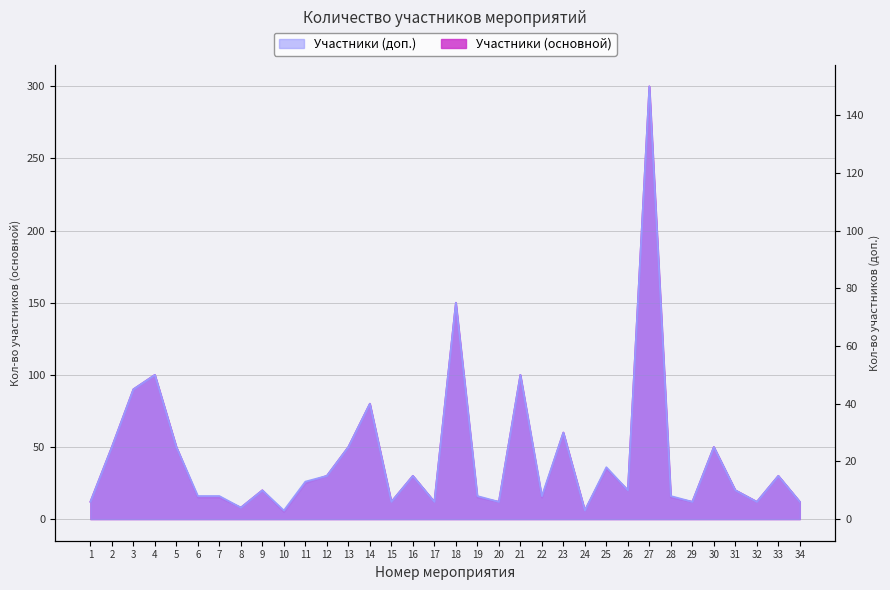

What is the highest value of the Участники (основной) series?

300